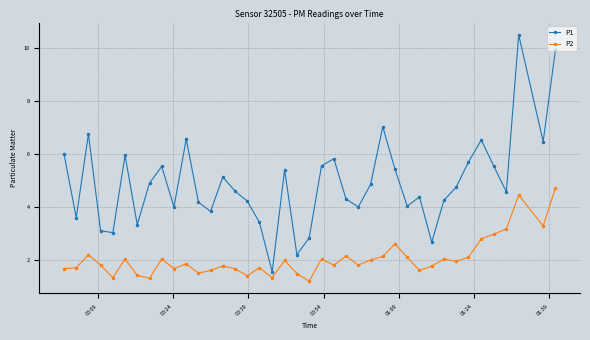

Which series has the largest total across all categories?

P1